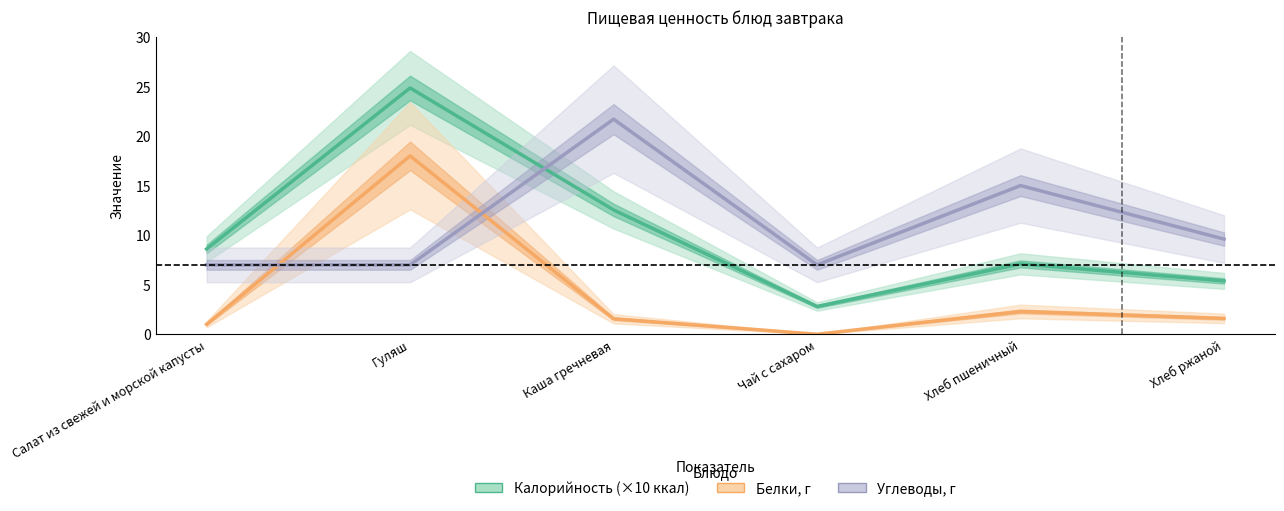

How many positive values does the Белки series have?

5